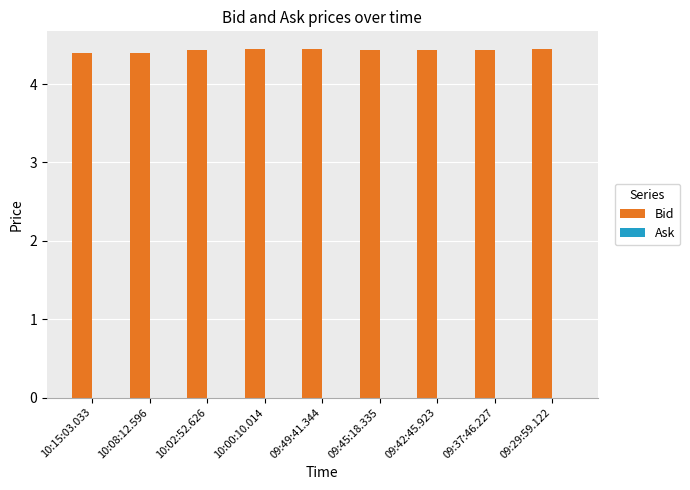

What is the ratio of the value at 09:42:45.923 to the value at 09:49:41.344?

1.0